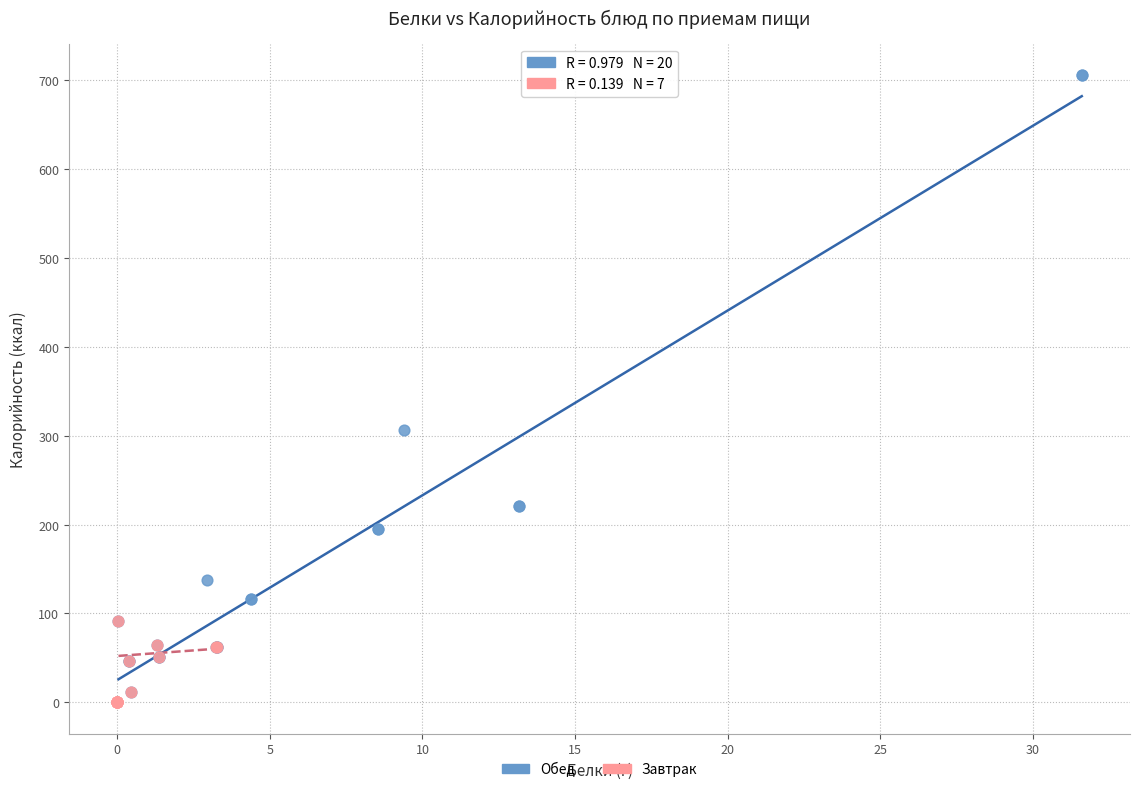

What are all the series names shown in the legend?

Обед, Завтрак